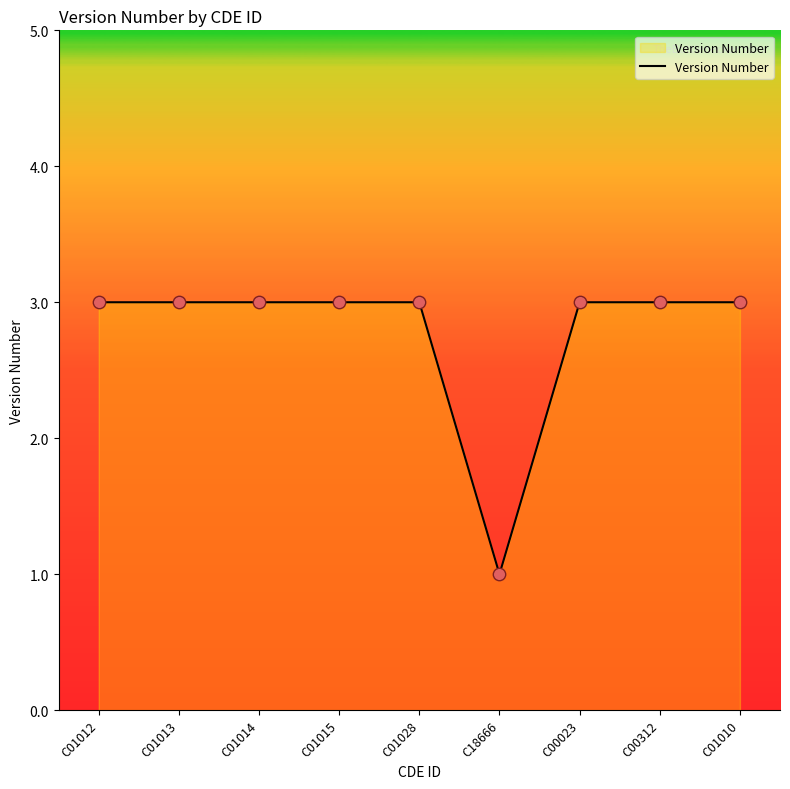

Between C18666 and C00312, which is larger?

C00312